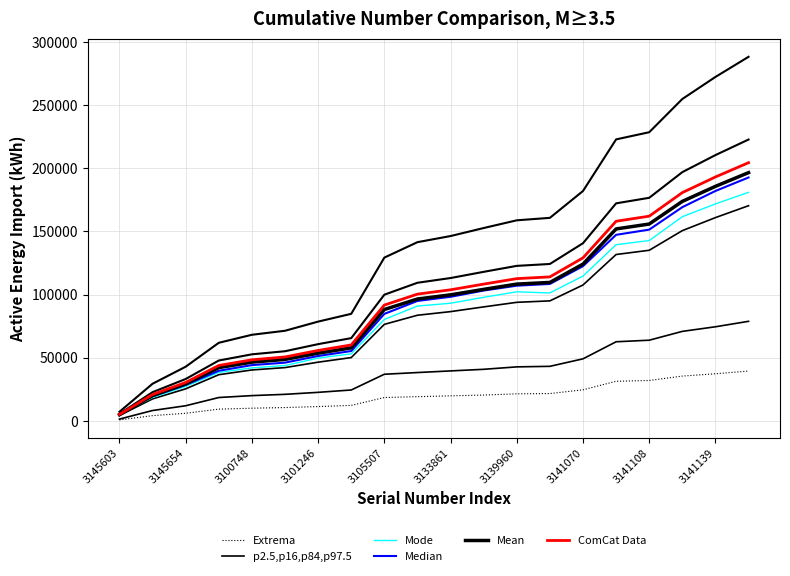

At 3145603, list the series in order from smallest to largest.

Extrema, p2.5,p16,p84,p97.5, Mean, ComCat Data, Mode, Median